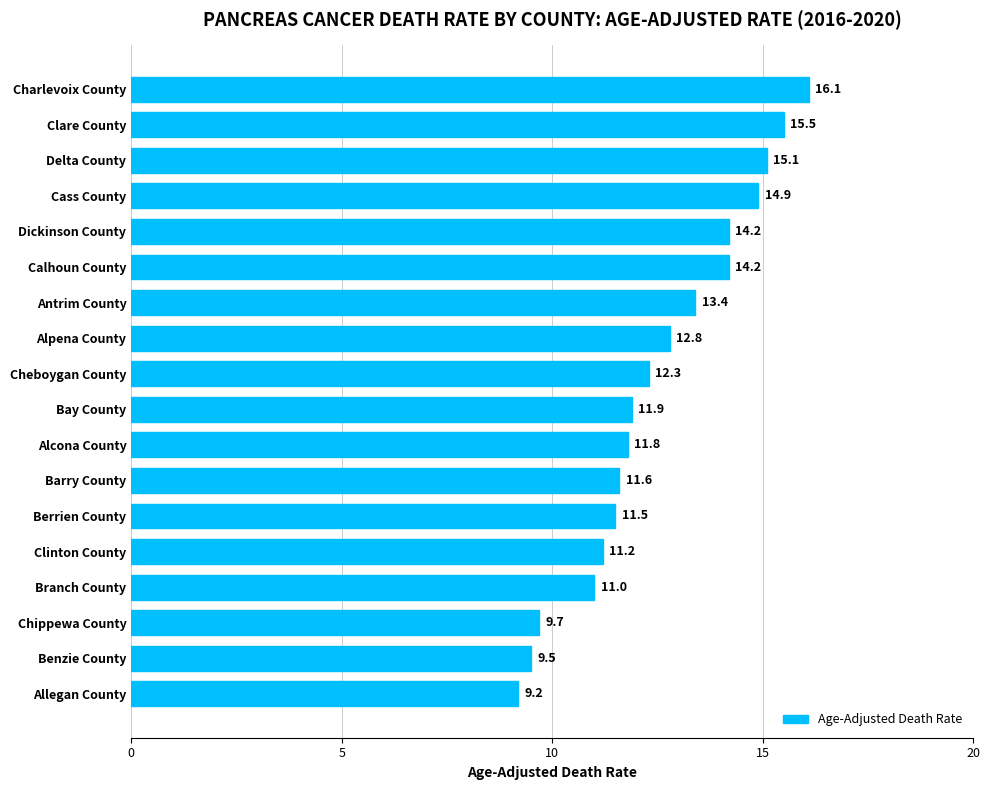

What value does the data have at Branch County?

11.0